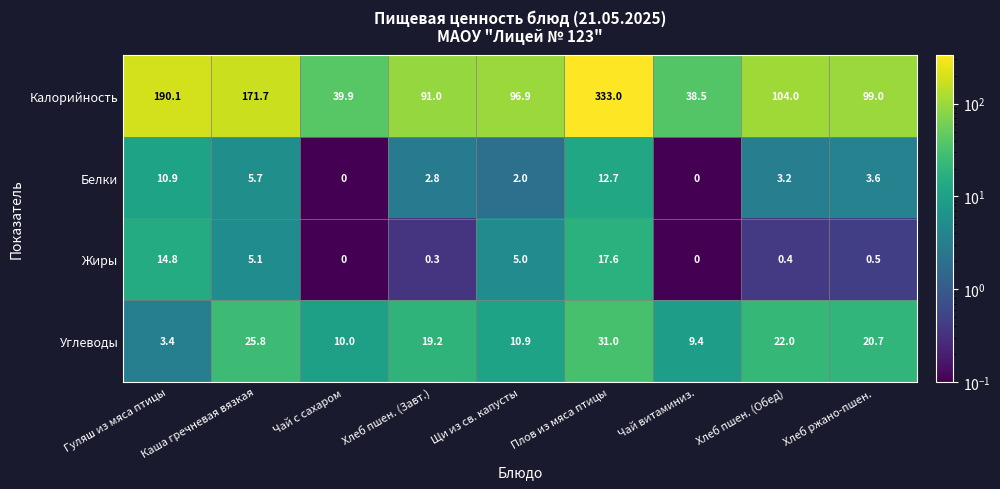

How many data points in Белки are less than 3?

4